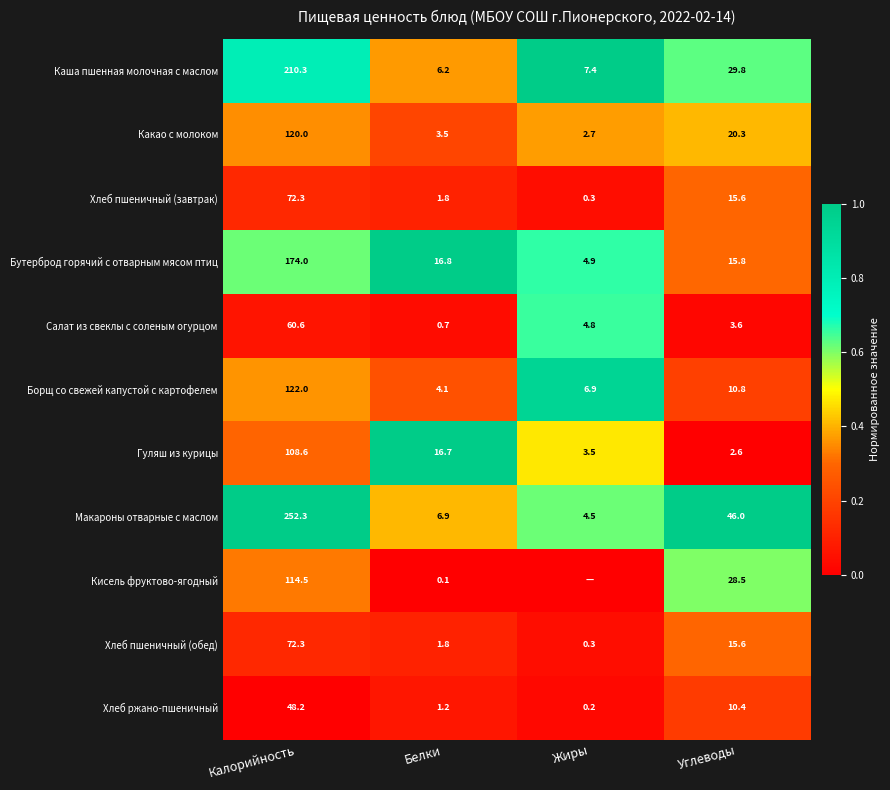

Which category has the lowest value in the Хлеб ржано-пшеничный series?

Жиры